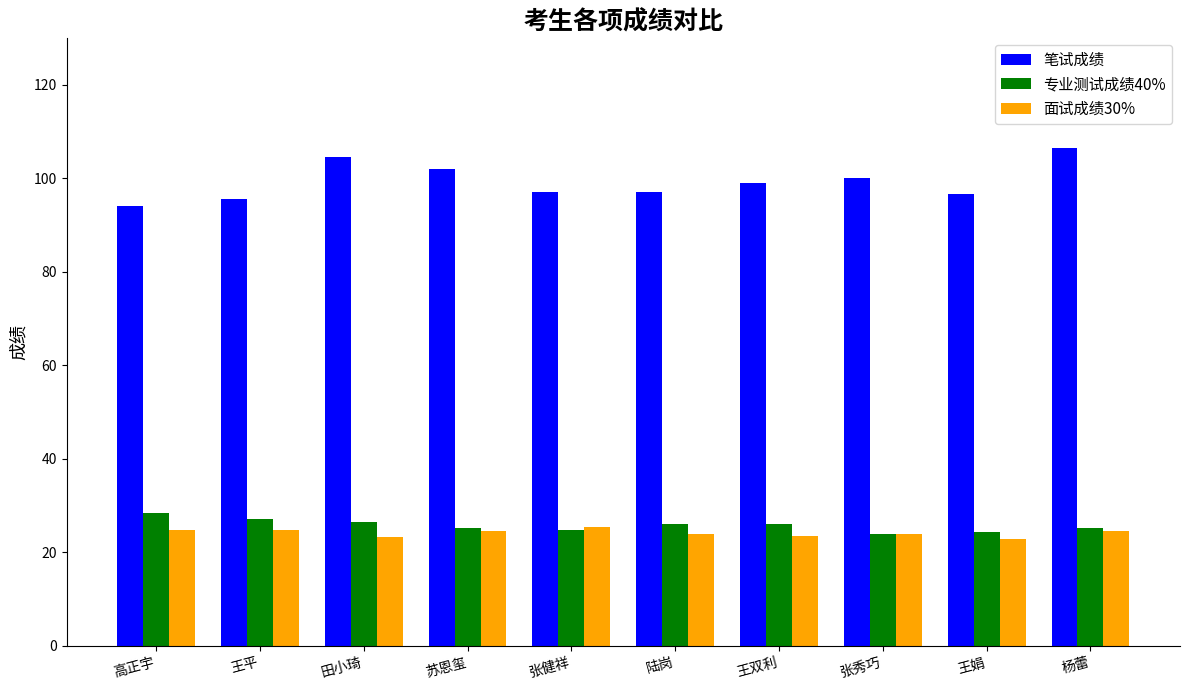

What value does the 笔试成绩 series have at 王双利?

99.0